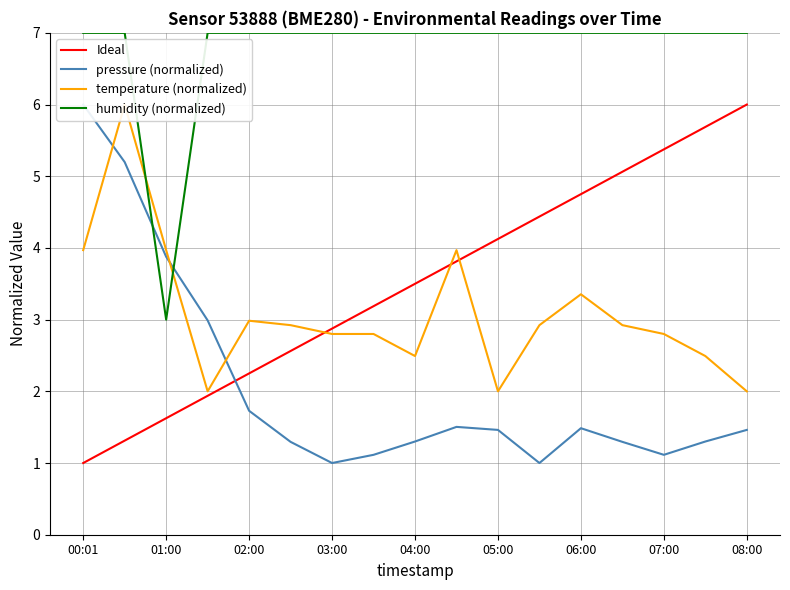

True or false: Ideal has a value of 1.6 at 01:00.

True